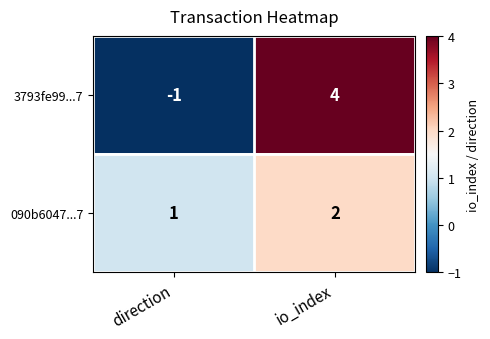

The 090b6047...7 series shows 0 at direction. True or false?

False